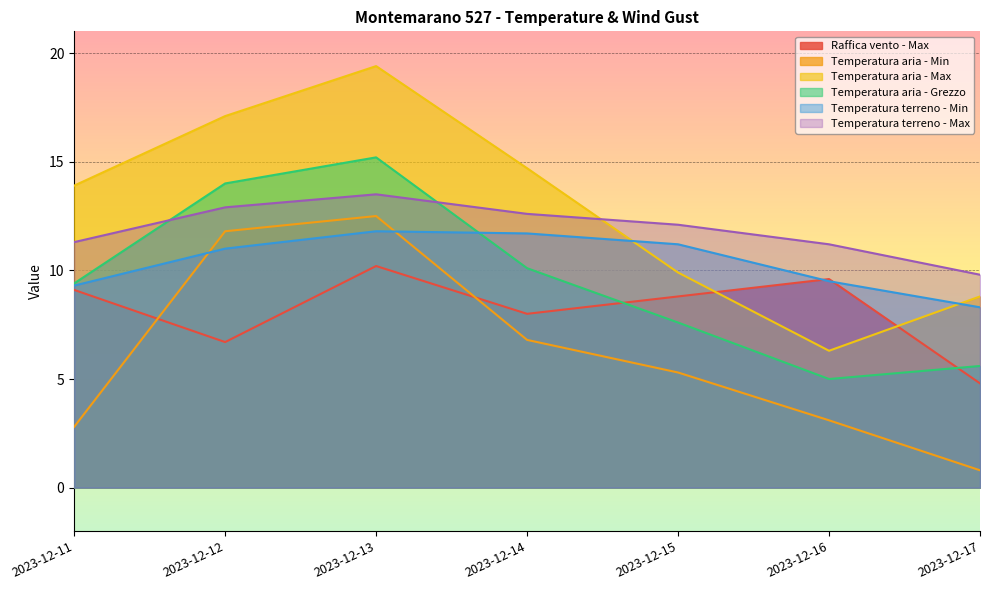

Which category has the lowest value across all series?

2023-12-17